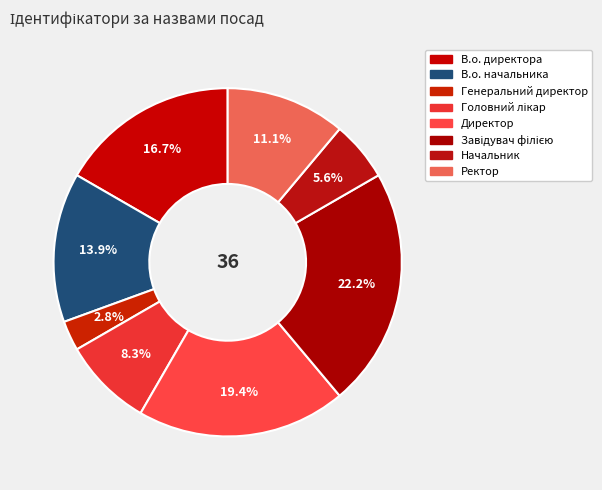

Does В.о. директора account for over 50% of the chart?

No